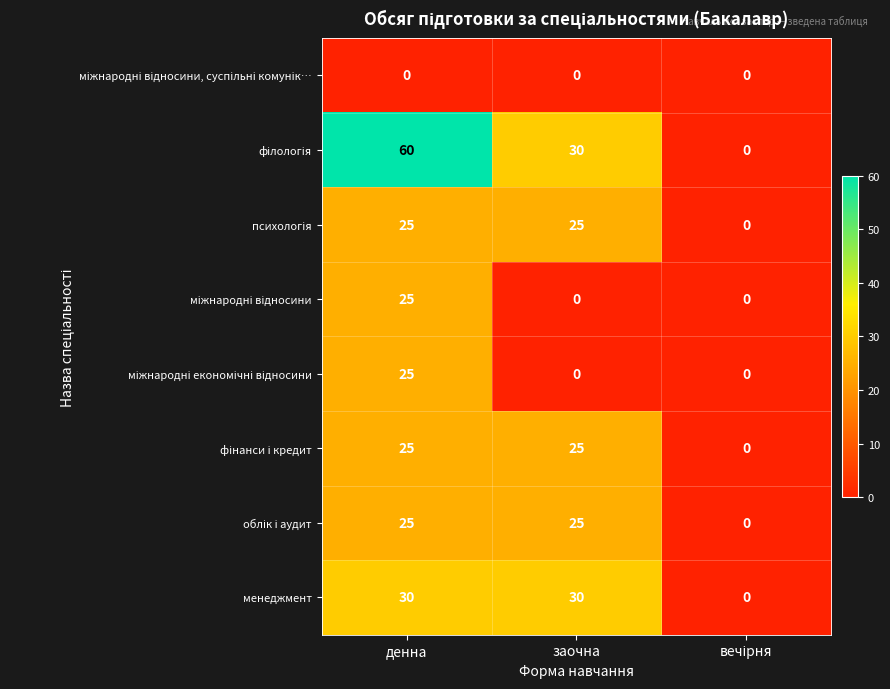

What is the difference between the highest and lowest values at денна?

60